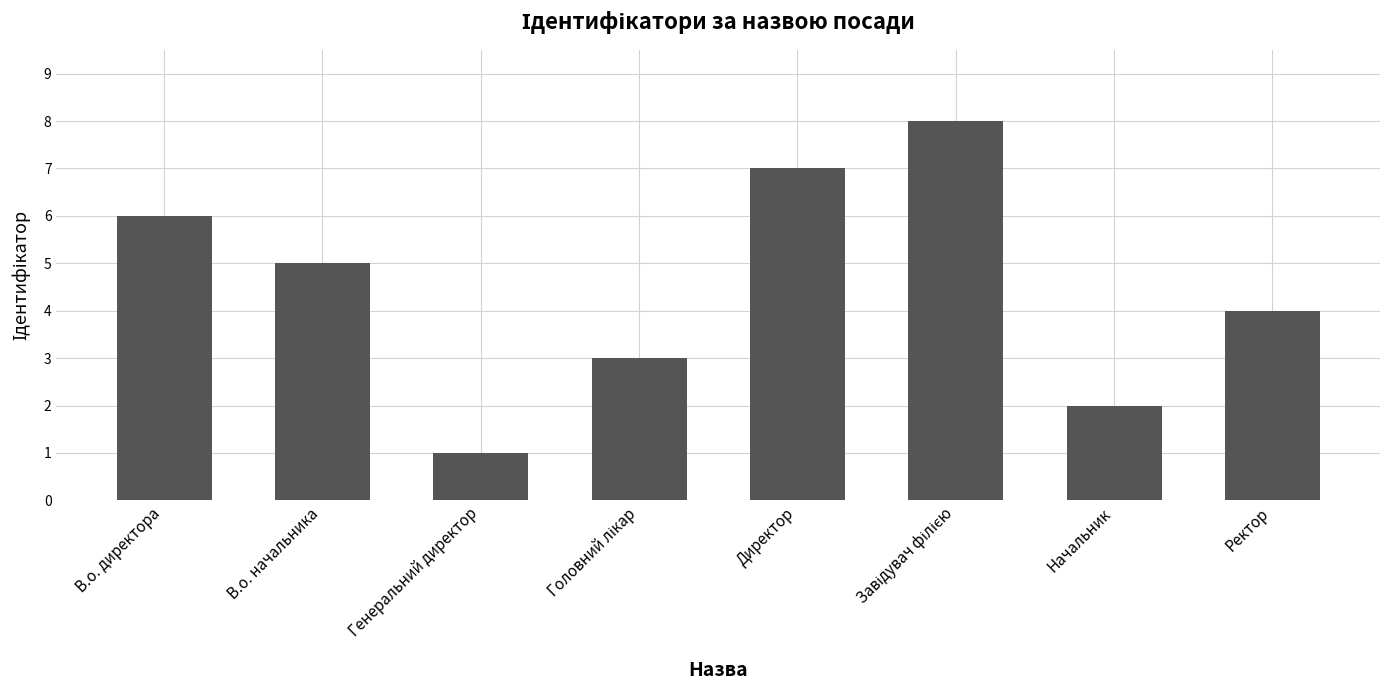

Are the bars horizontal?

No